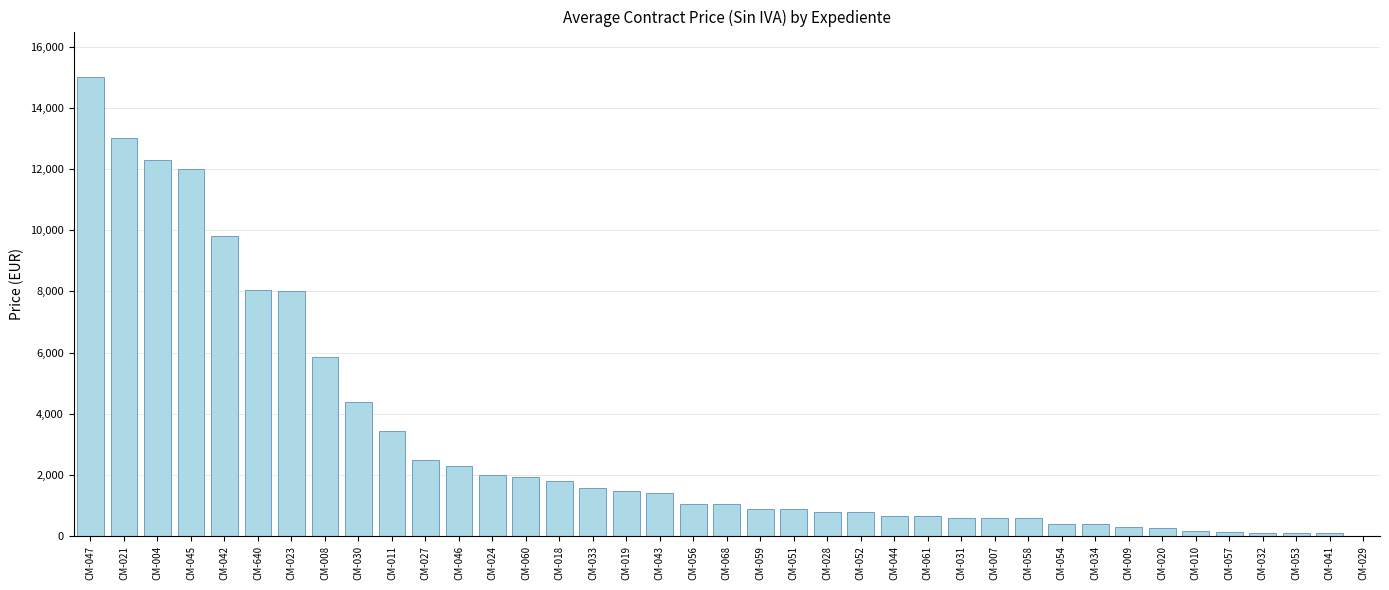

Where is the data nearest to the value 7504?

CM-023